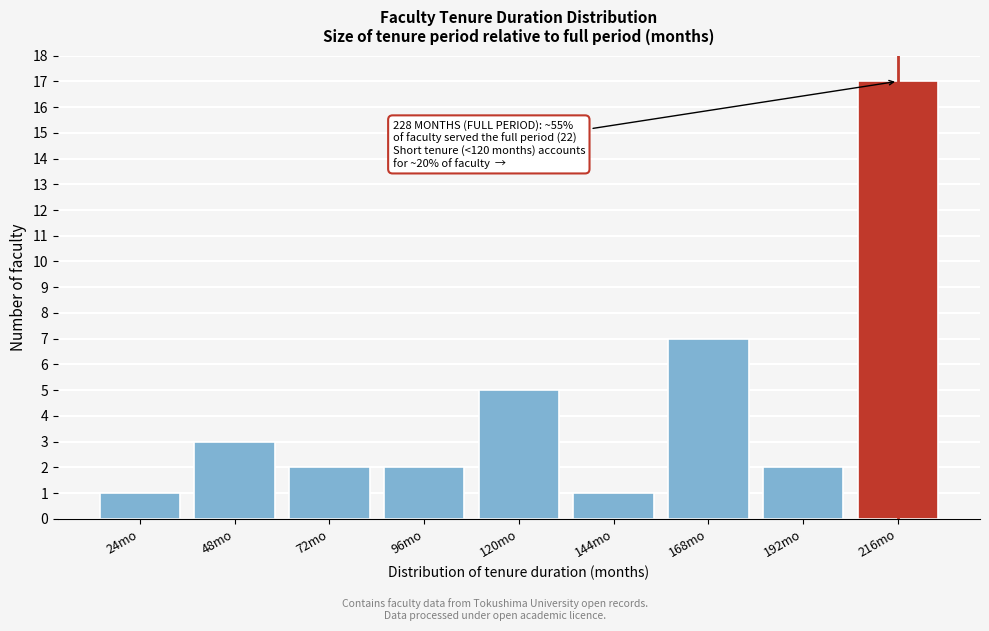

Reading left to right, list all the values displayed in this chart.

24mo=1	48mo=3	72mo=2	96mo=2	120mo=5	144mo=1	168mo=7	192mo=2	216mo=17